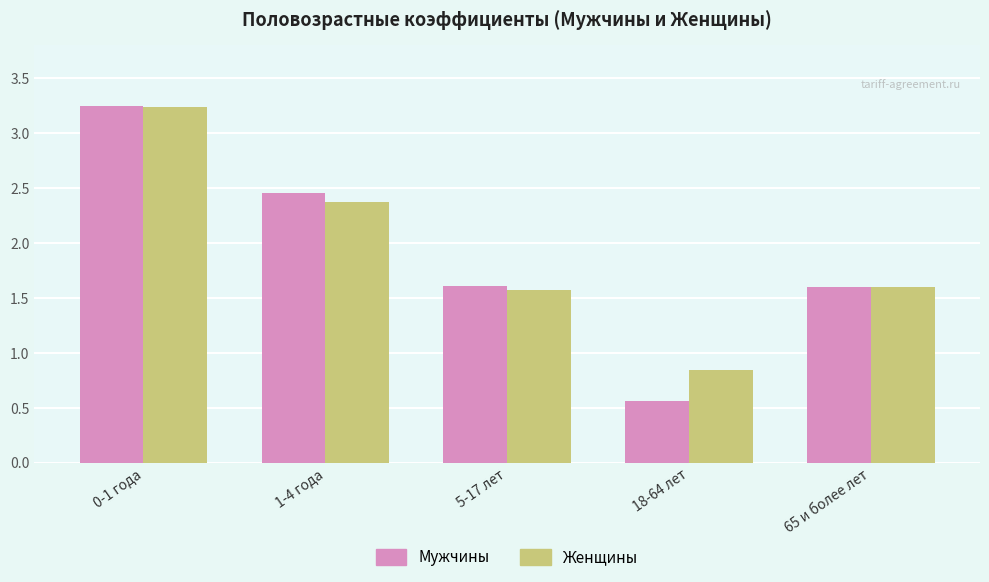

What is the spread (max minus min) of values at 18-64 лет?

0.3